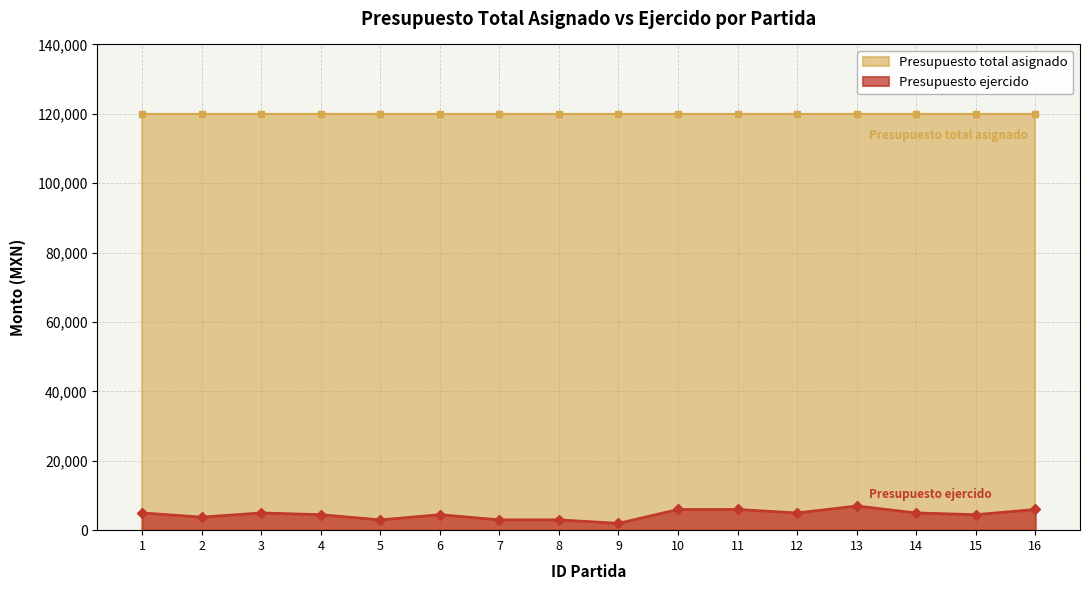

What is the change in value from 2 to 6?

+700